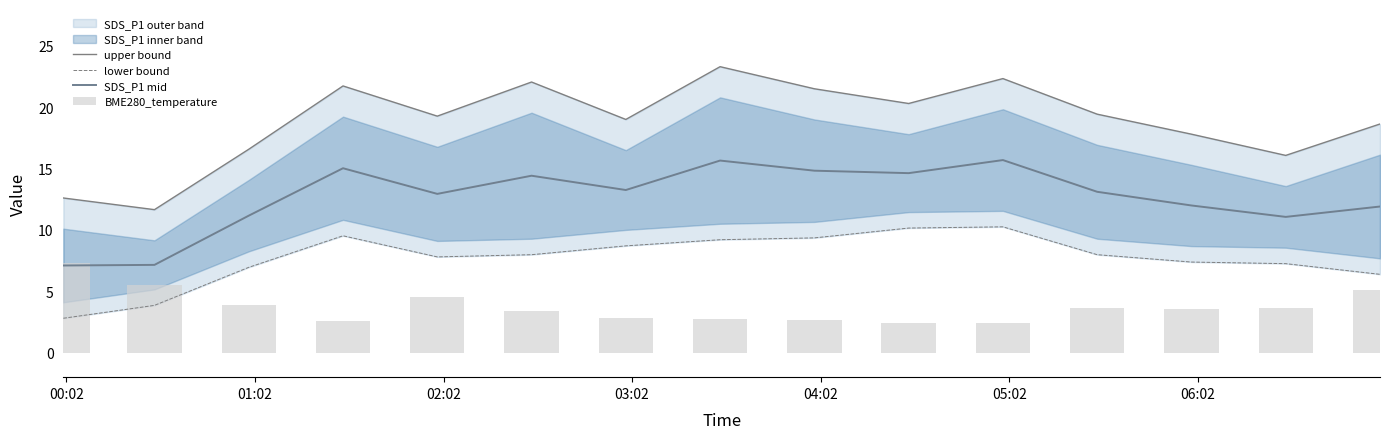

What is the highest value of the SDS_P1 mid series?

15.7